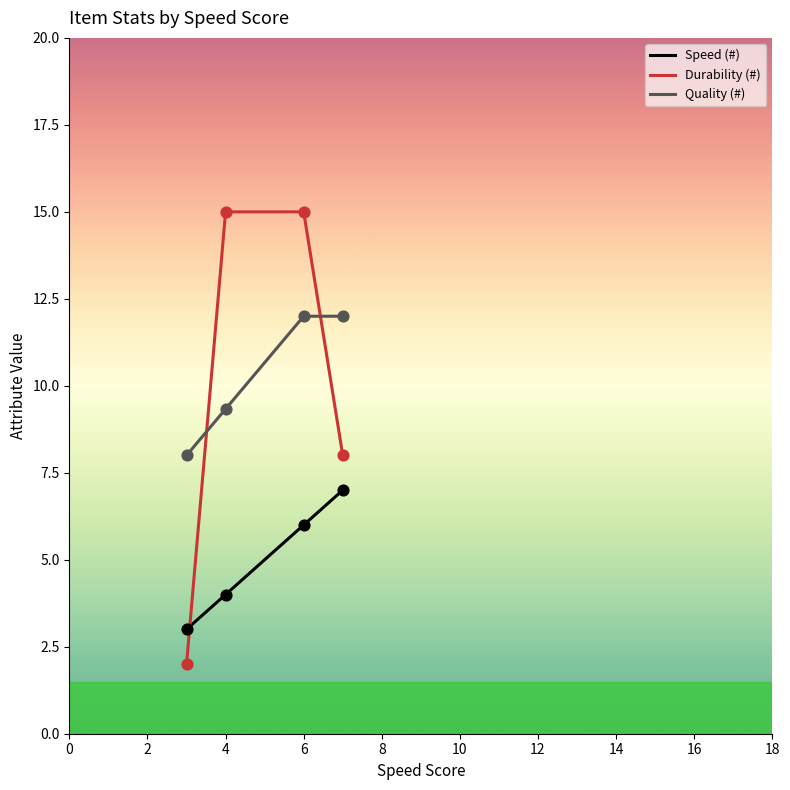

Which series has the widest spread of values?

Durability (#)